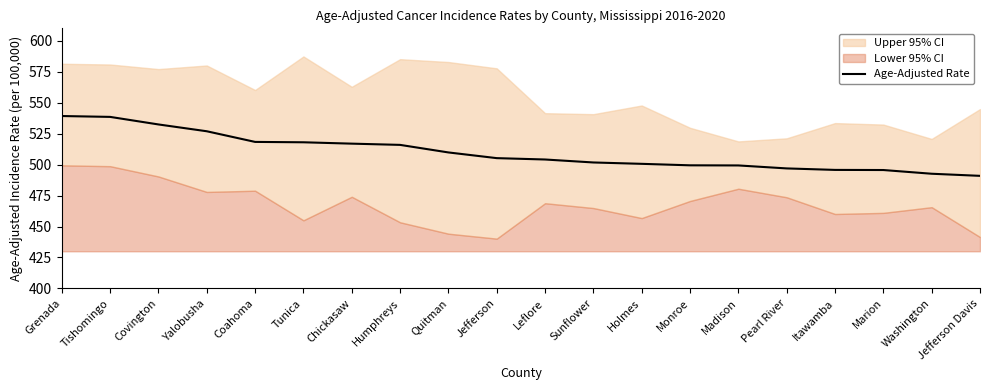

The chart shows a value of 857.6 at Sunflower. True or false?

False